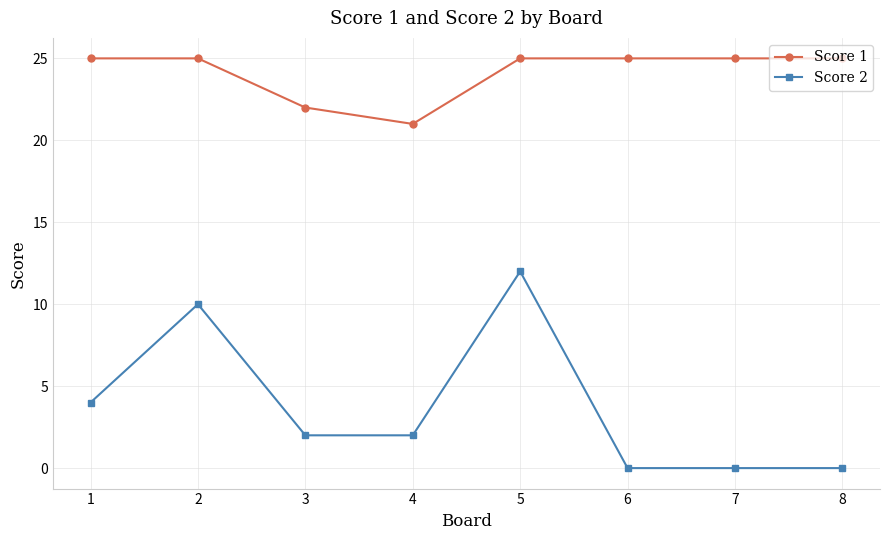

True or false: Score 2 has a value of 10 at 2.

True